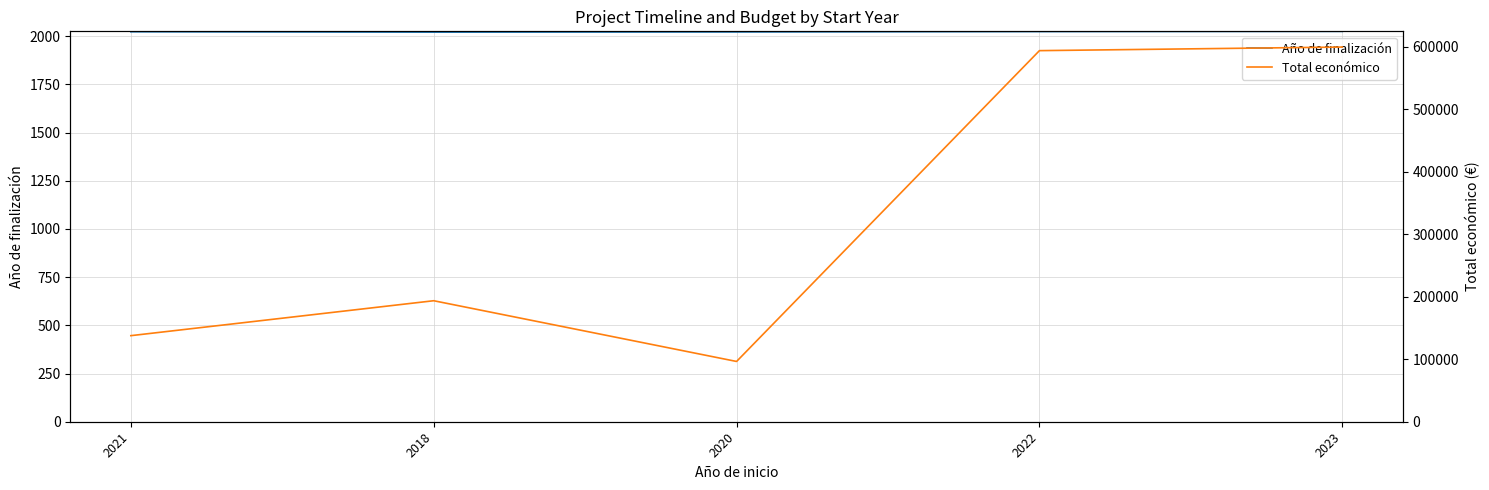

What is the difference between the second highest and second lowest values in the Total económico series?

456331